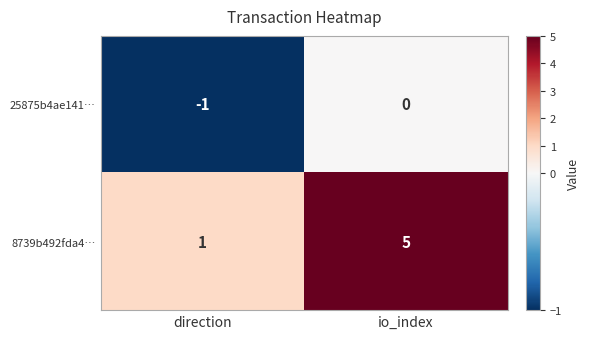

List the series in order of their peak value, highest first.

8739b492fda4…, 25875b4ae141…